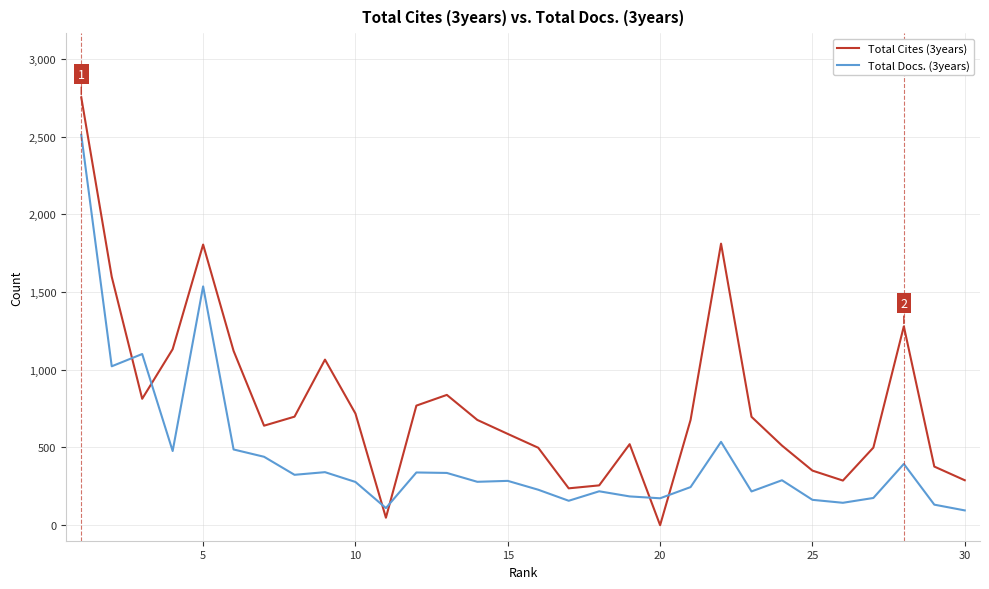

How many values in the Total Cites (3years) series are below 677?

14